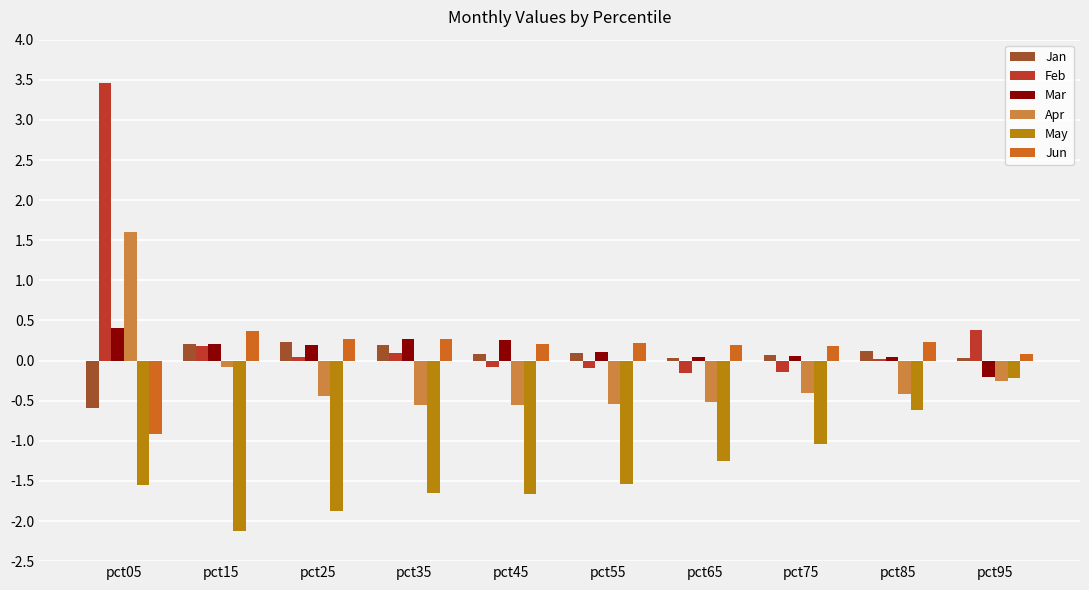

What is the greatest value displayed?

3.5